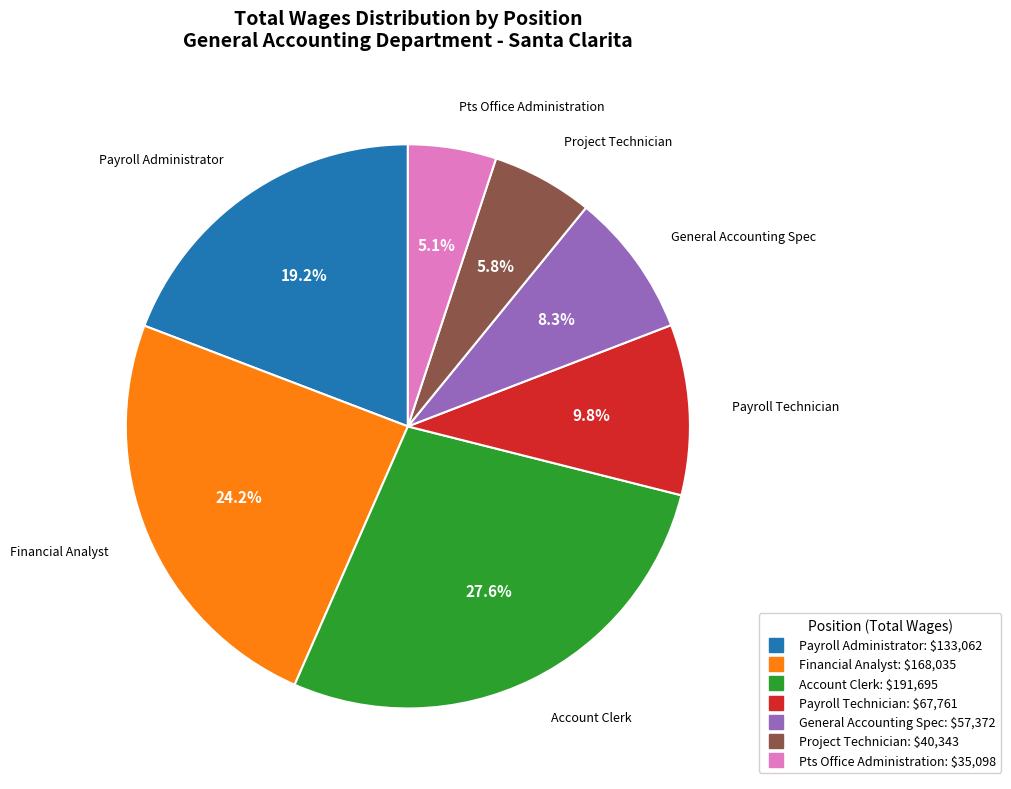

To the nearest percent, what portion does Account Clerk represent?

28%